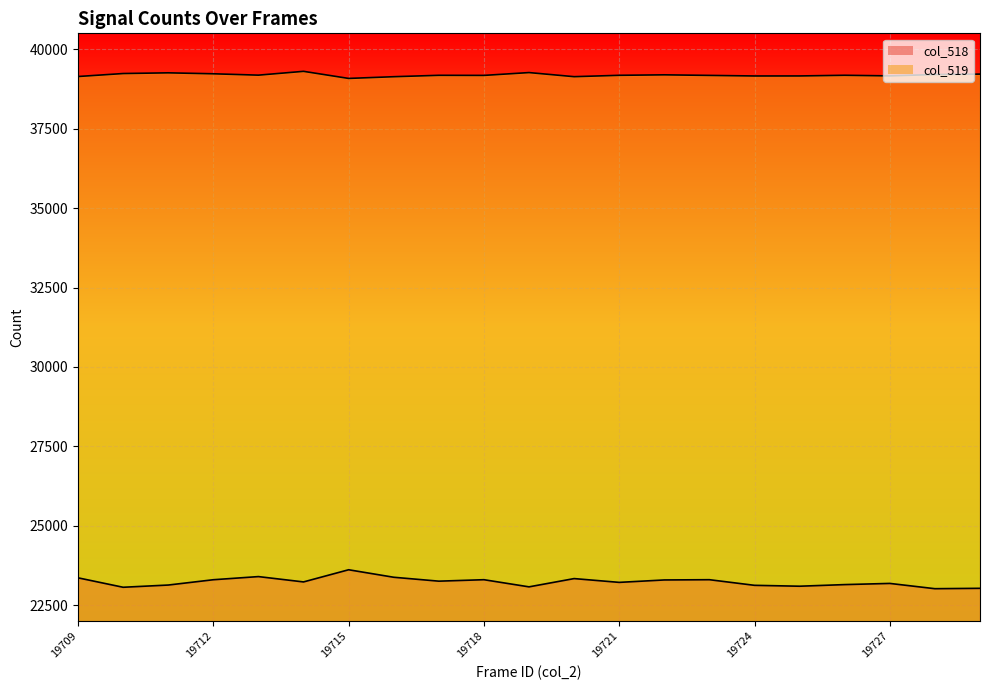

List the series in order of their overall mean, highest first.

col_519, col_518